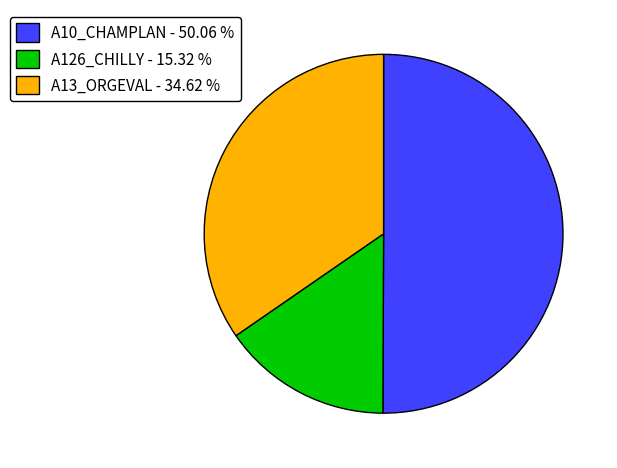

What is the ratio of the value at A126_CHILLY - 15.32 % to the value at A13_ORGEVAL - 34.62 %?

0.4